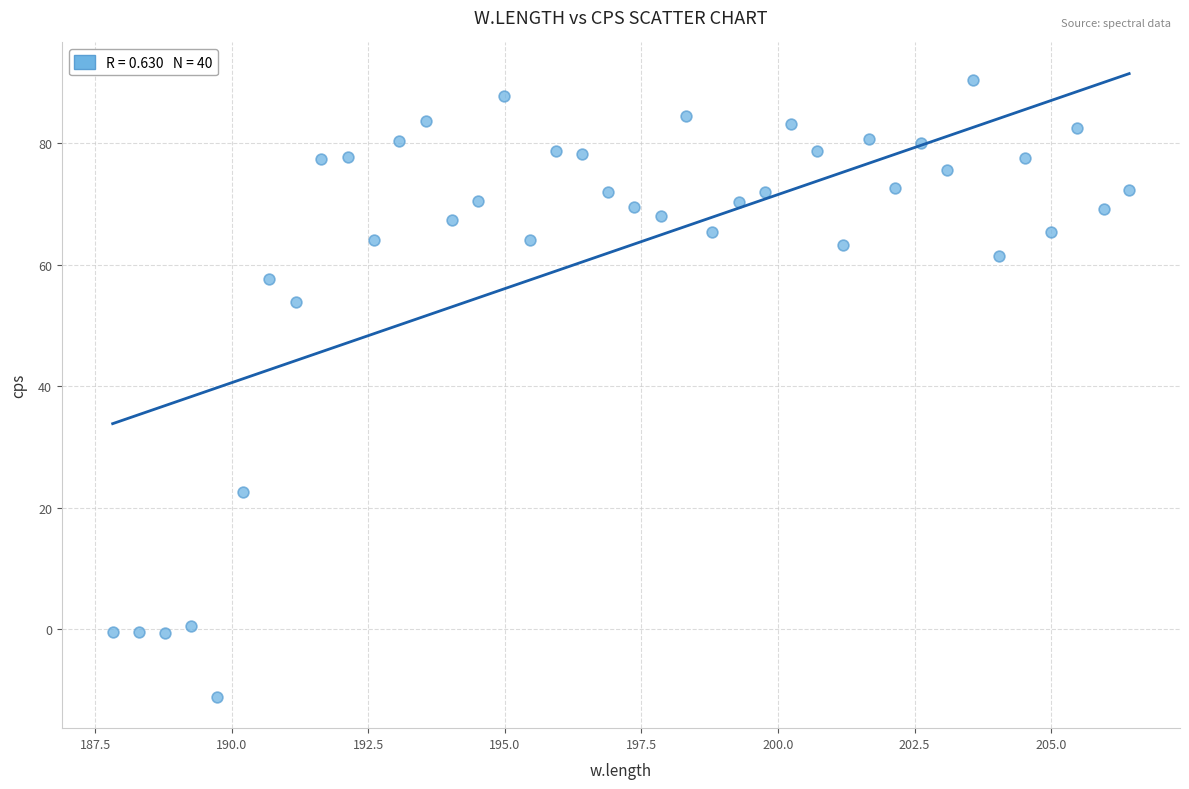

What Y value in the scatter plot is closest to 39?

53.9